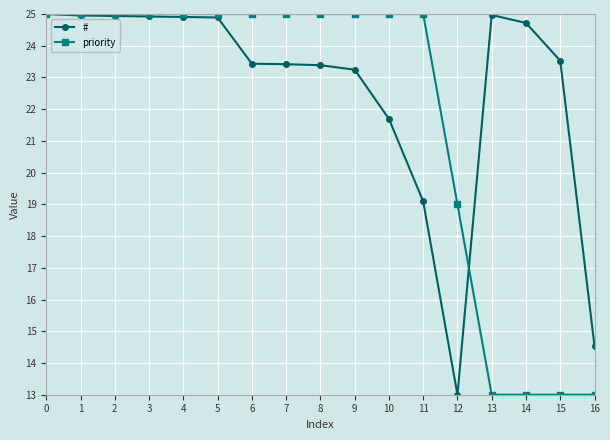

What is the total value across all series at 3?

49.9